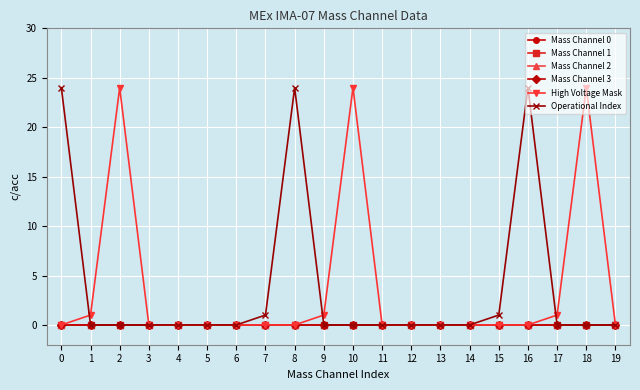

What is the difference between the highest and lowest values at 17?

1